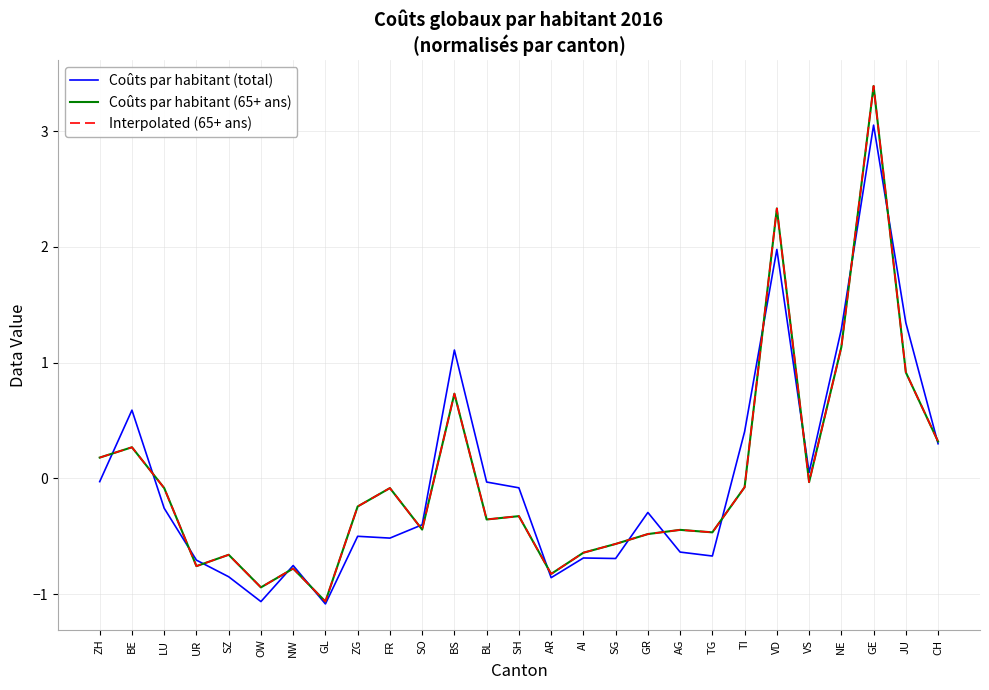

Rank the series at SH from highest to lowest value.

Coûts par habitant (total), Coûts par habitant (65+ ans), Interpolated (65+ ans)